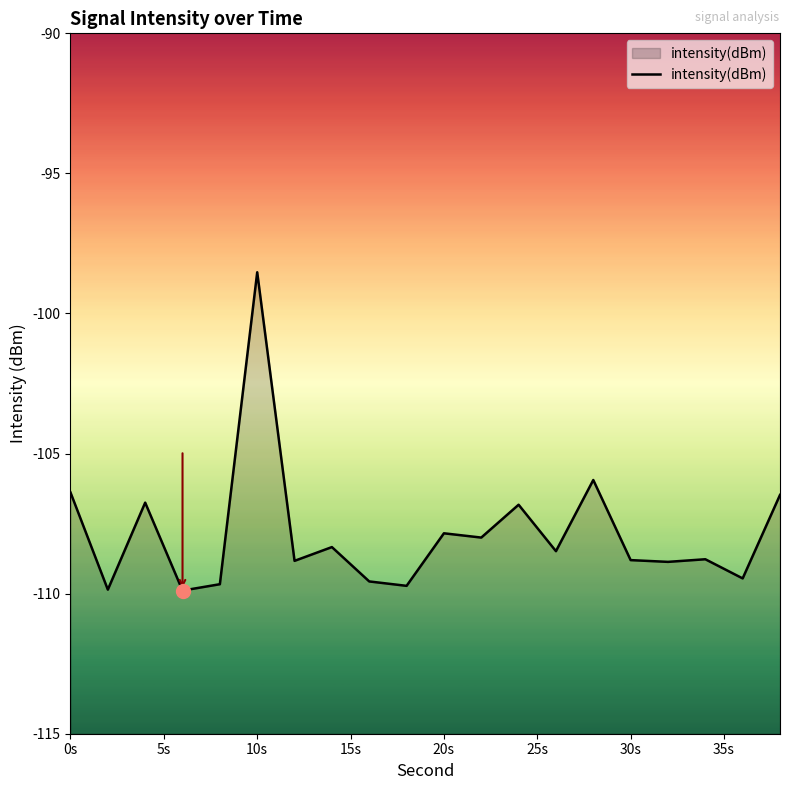

What is the difference between the maximum and minimum values?

11.4